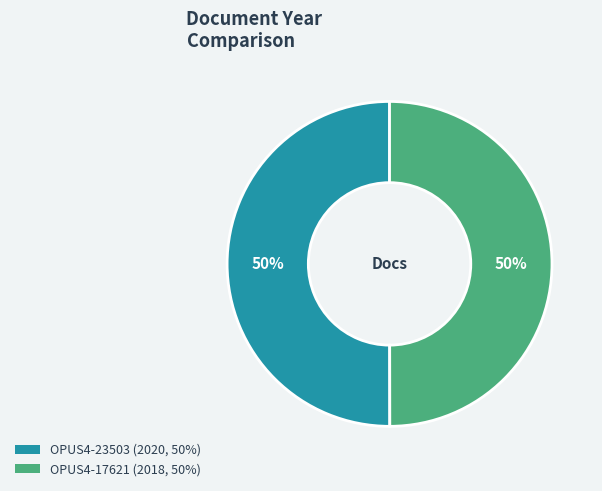

What percentage is the OPUS4-17621 slice, to the nearest percent?

50%